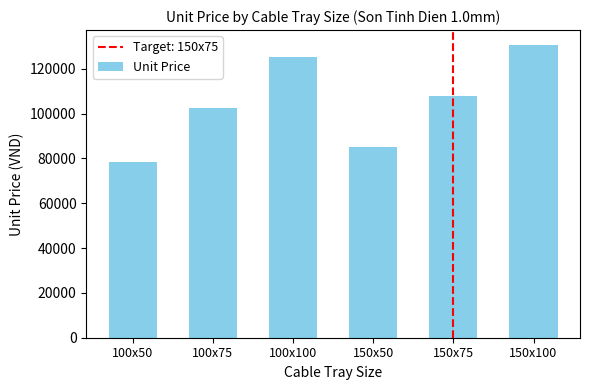

The value at 100x100 is 125093.7. True or false?

True